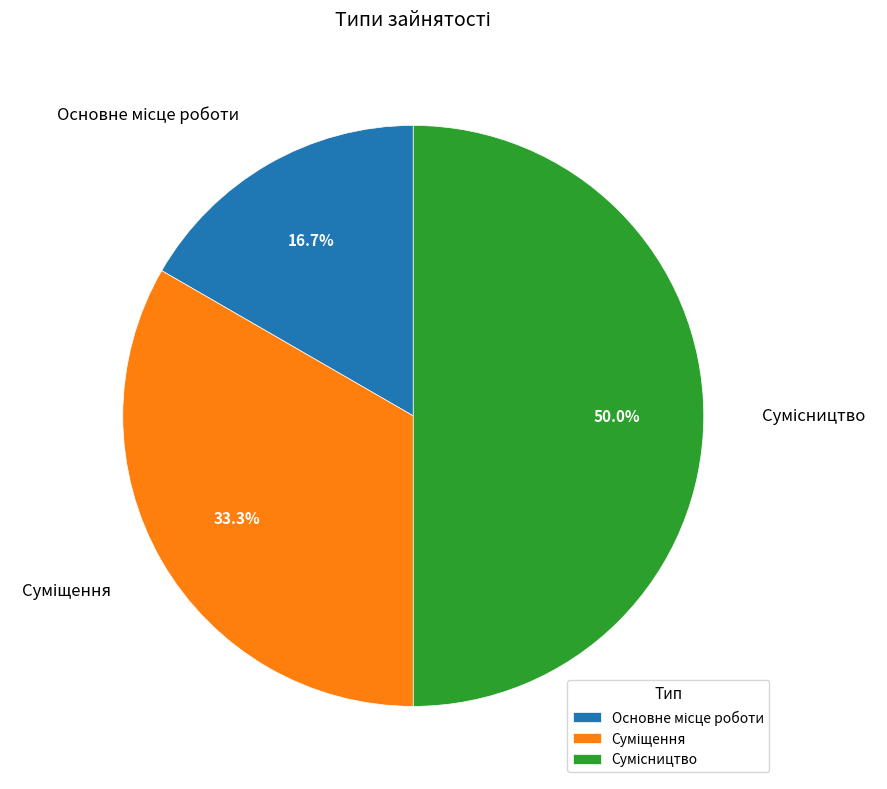

The Суміщення slice represents 33% of the pie. True or false?

True